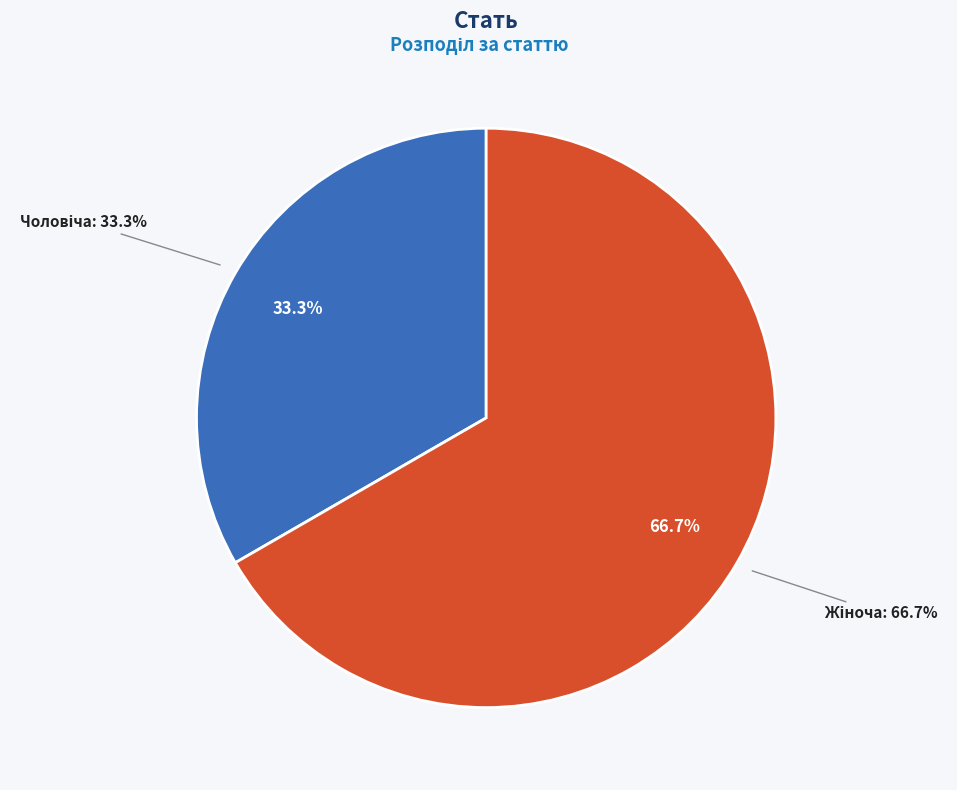

Is it true that Чоловіча is 33% of the pie?

True